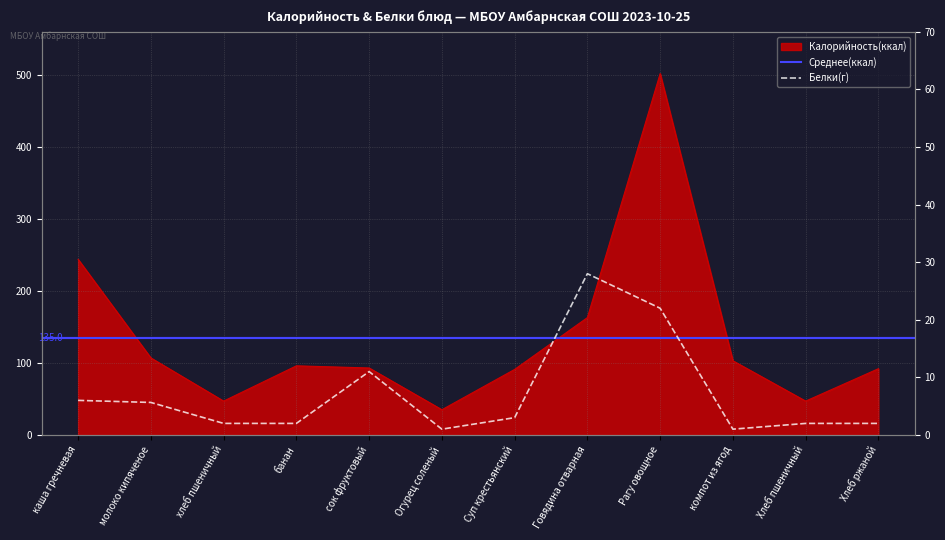

Is it true that Белки equals 1.0 at Огурец соленый?

True